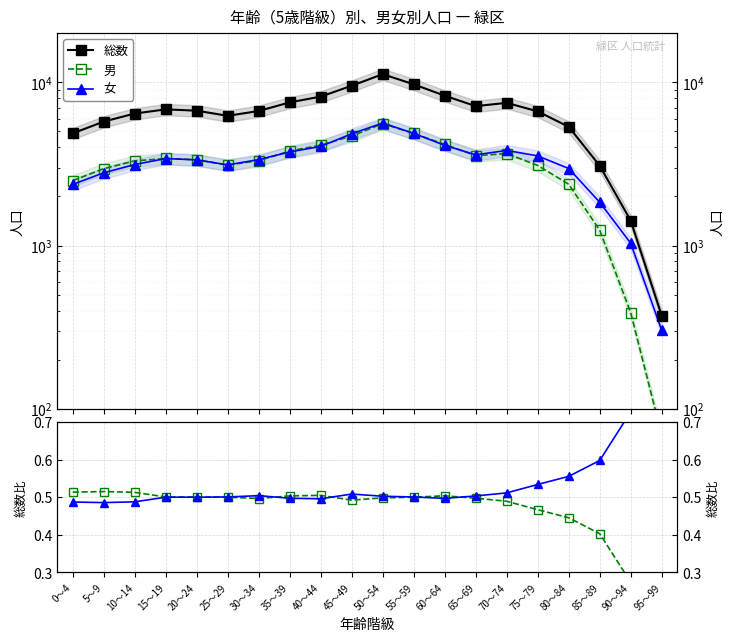

At how many categories does at least one series exceed 5181?

16